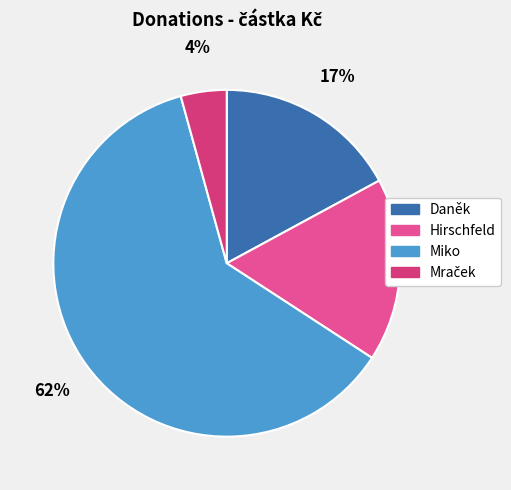

How many slices are in this pie chart?

4